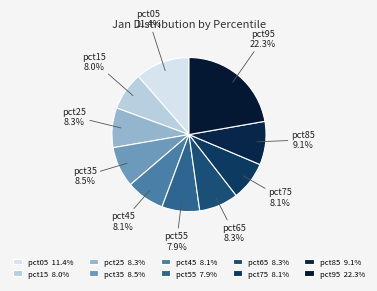

True or false: pct95 accounts for 22% of the total.

True